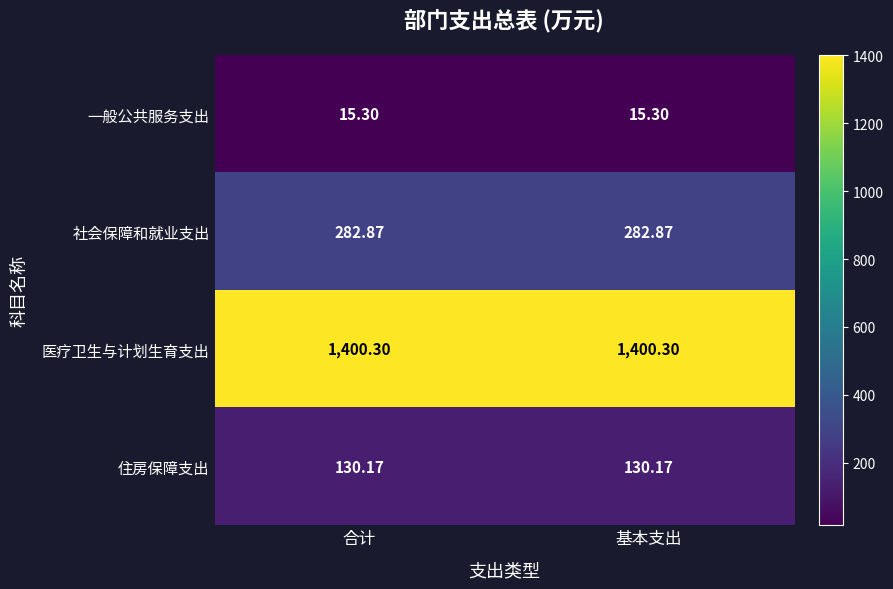

At how many categories does at least one series exceed 652?

2